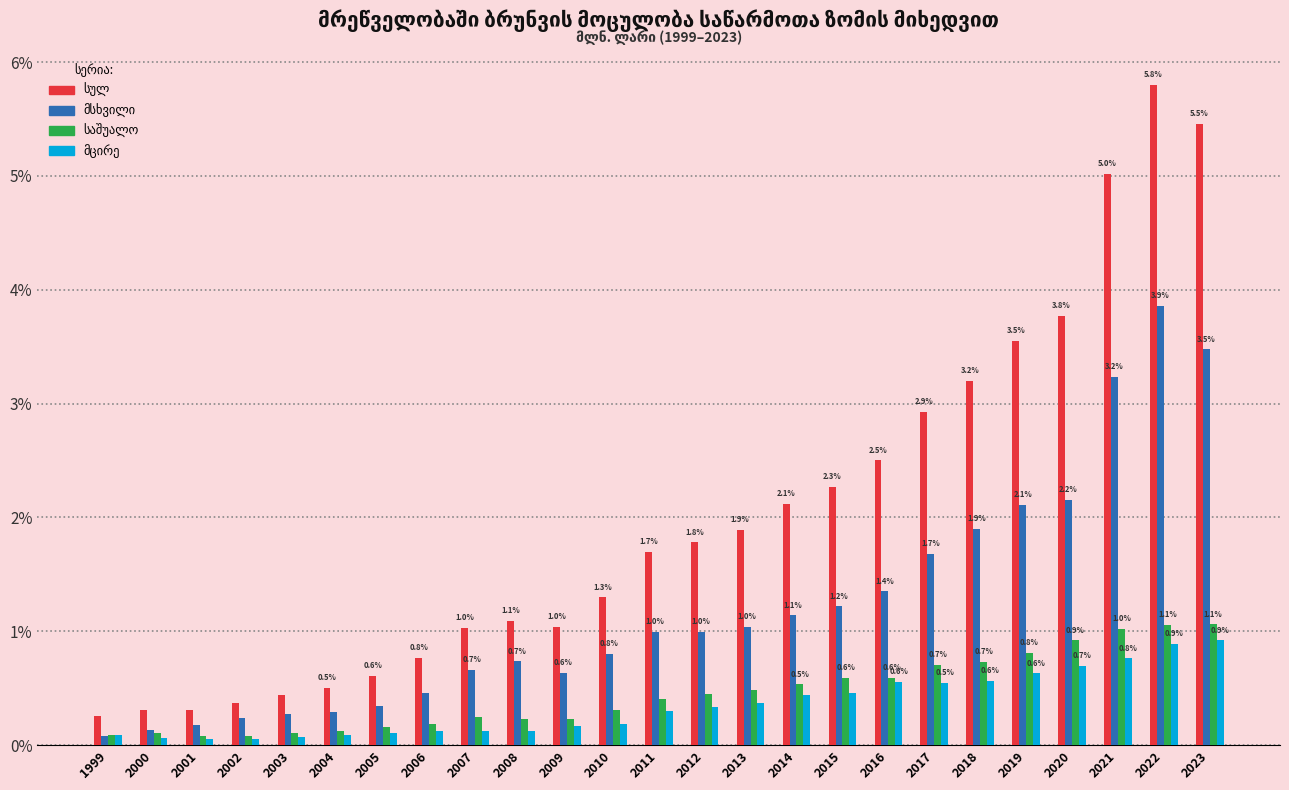

At which category is the sum across all series the highest?

2022